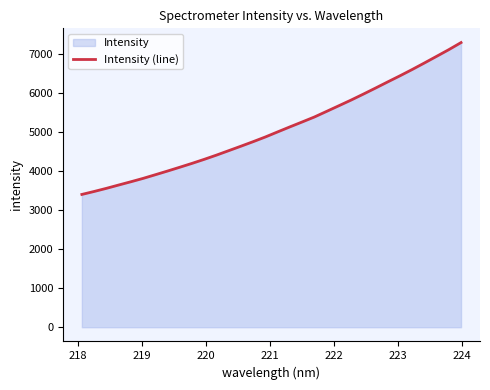

How many lines are shown in the chart?

1